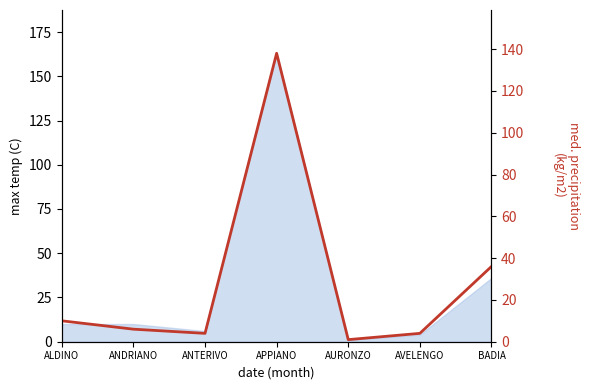

True or false: there are more than 2 points higher than both neighbors.

False